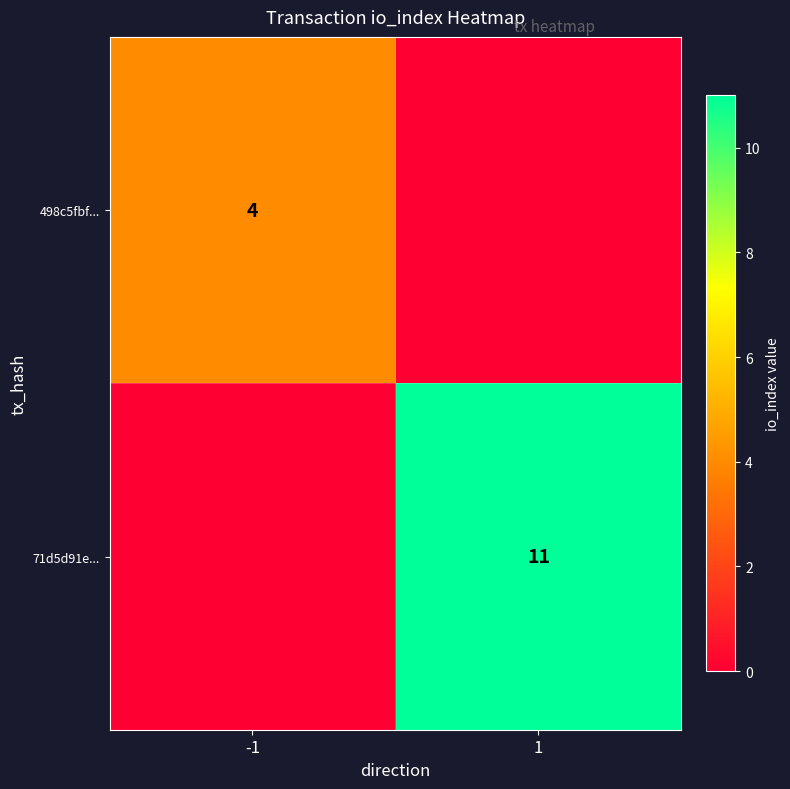

Is it true that 498c5fbf... equals 4 at -1?

True